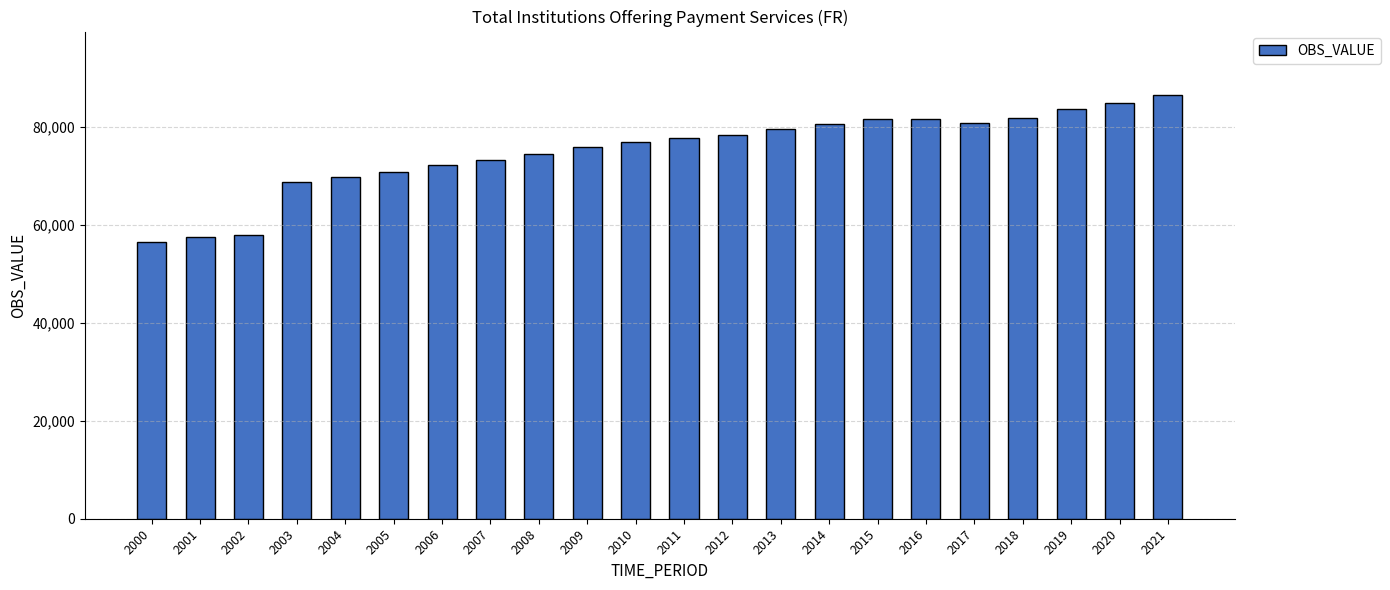

What is the maximum value shown in the chart?

86455.1